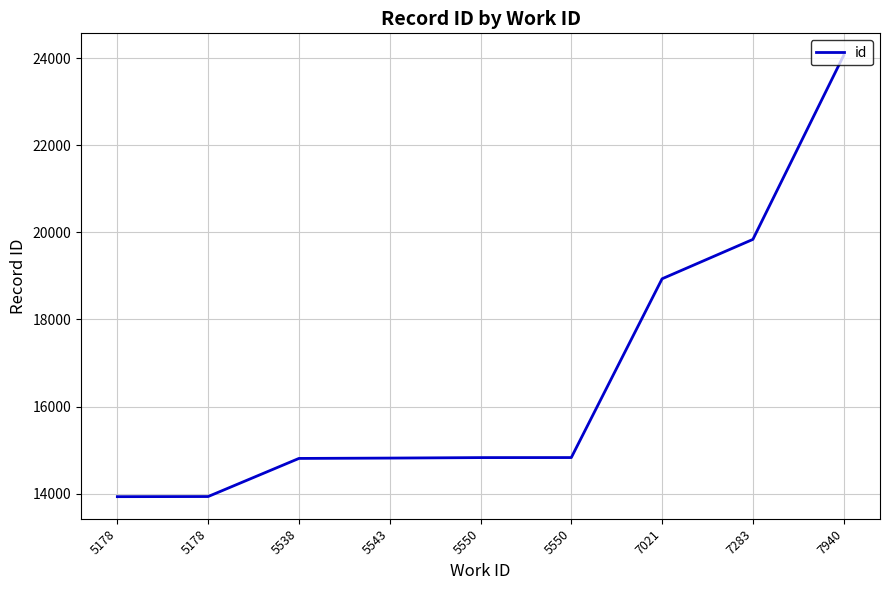

What is the value of the 3rd point from the left?

14810